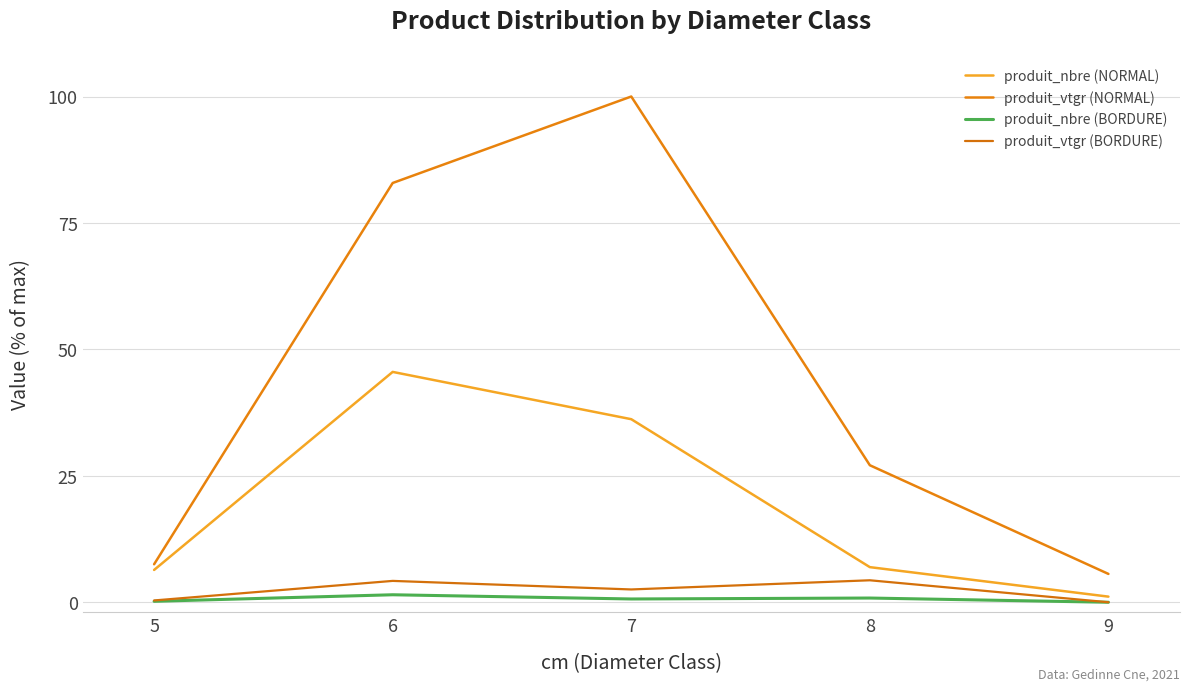

What is the difference between the maximum and minimum values in the produit_nbre (BORDURE) series?

1.5